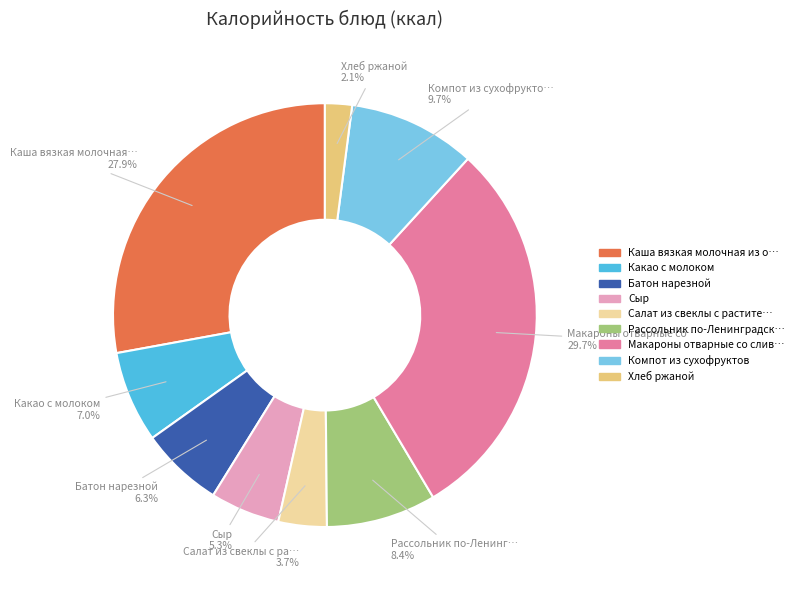

Does any single category account for the majority?

No